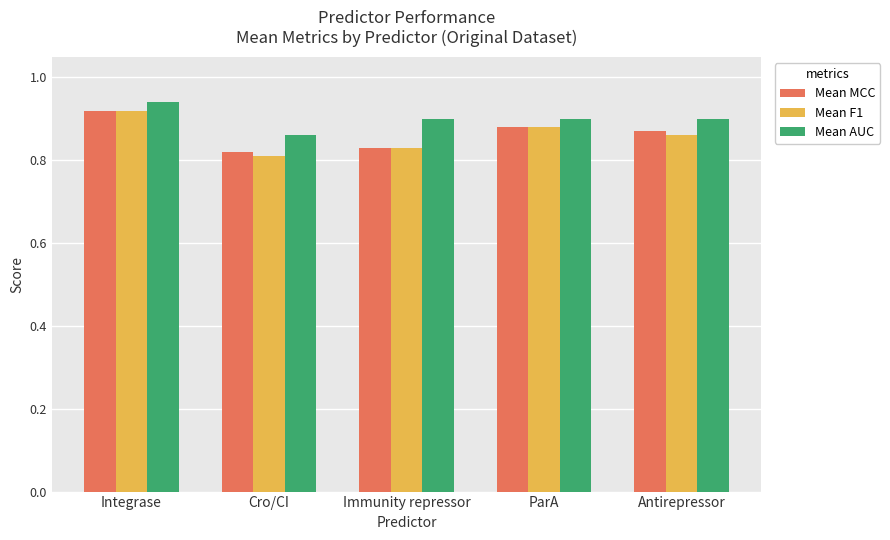

Which category has the highest value in the Mean F1 series?

Integrase